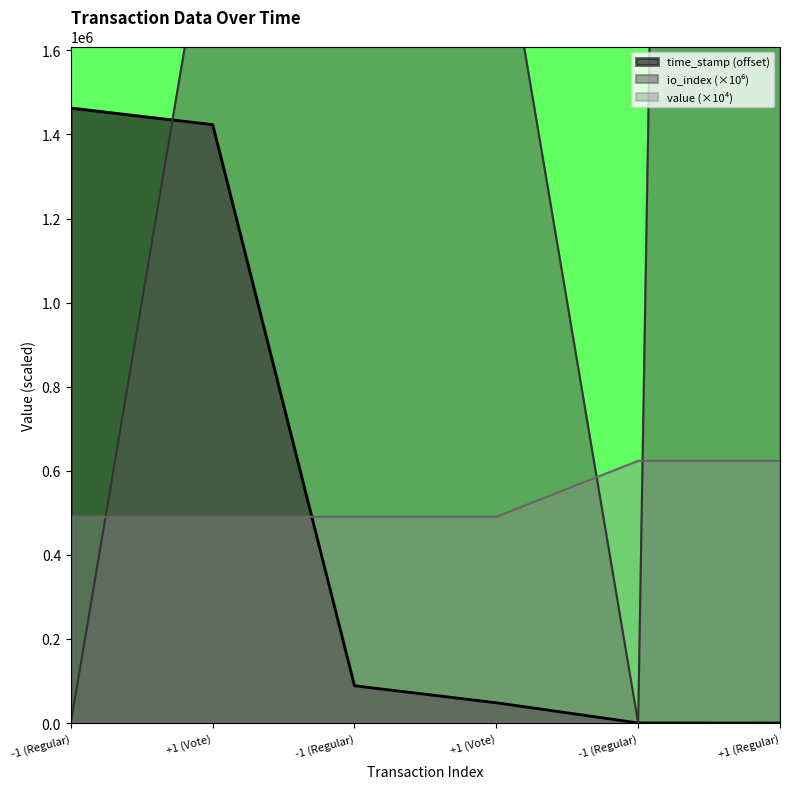

How many interior local valleys does the io_index series have?

1